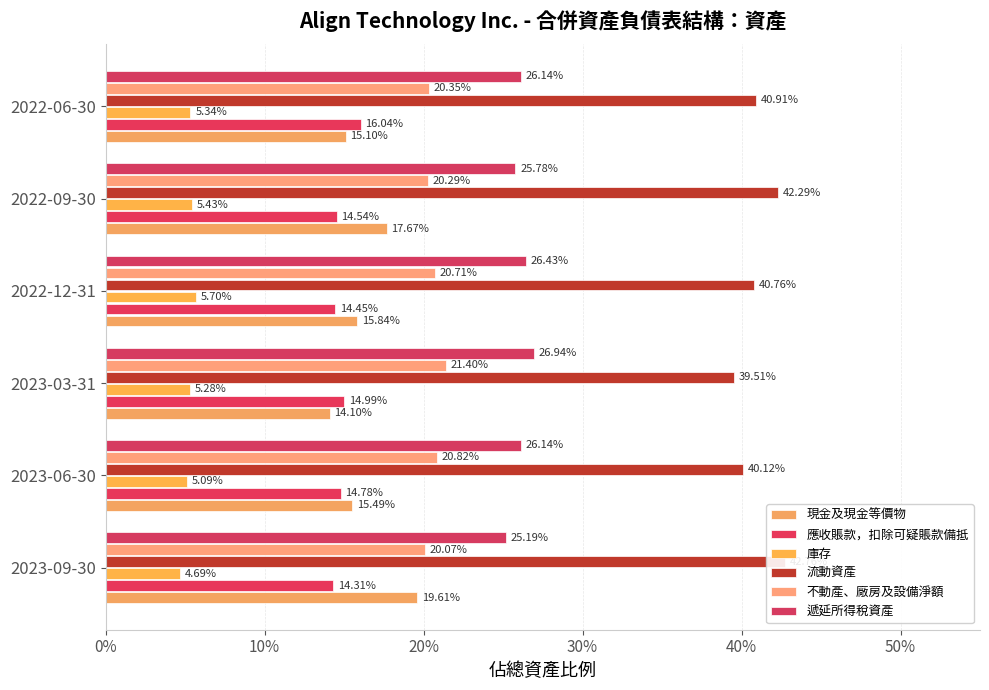

Between 2022-06-30 and 2022-09-30, which is larger?

2022-09-30